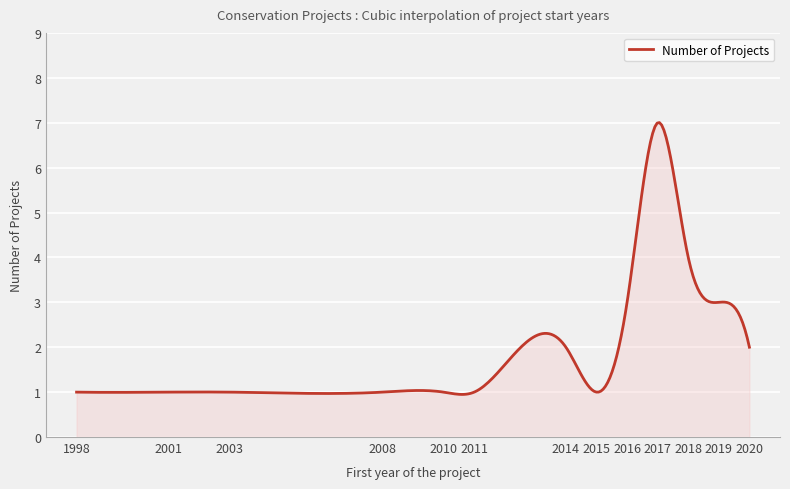

What is the greatest value displayed?

7.0